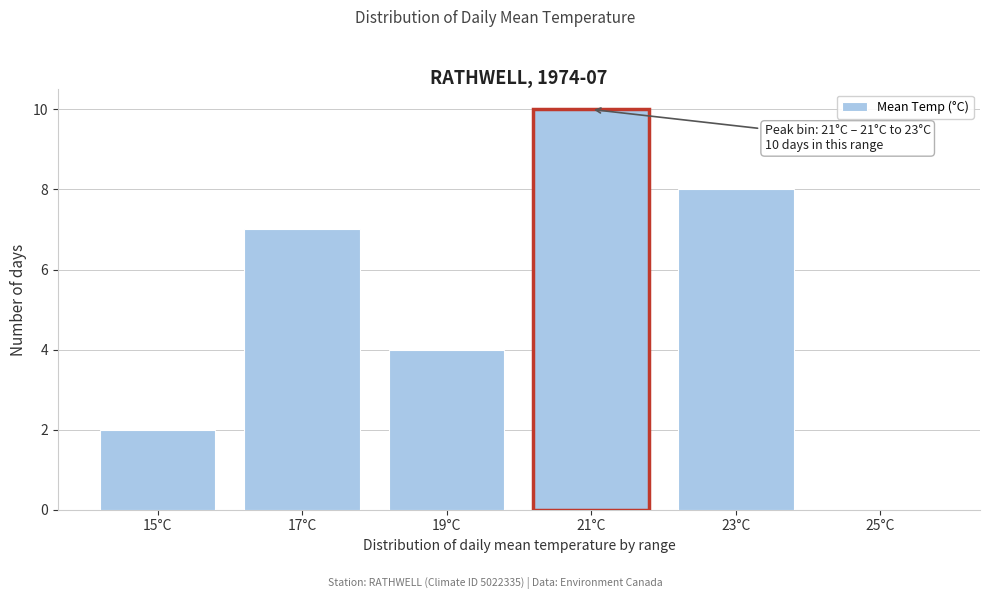

Reading left to right, list all the values displayed in this chart.

15°C=2	17°C=7	19°C=4	21°C=10	23°C=8	25°C=0